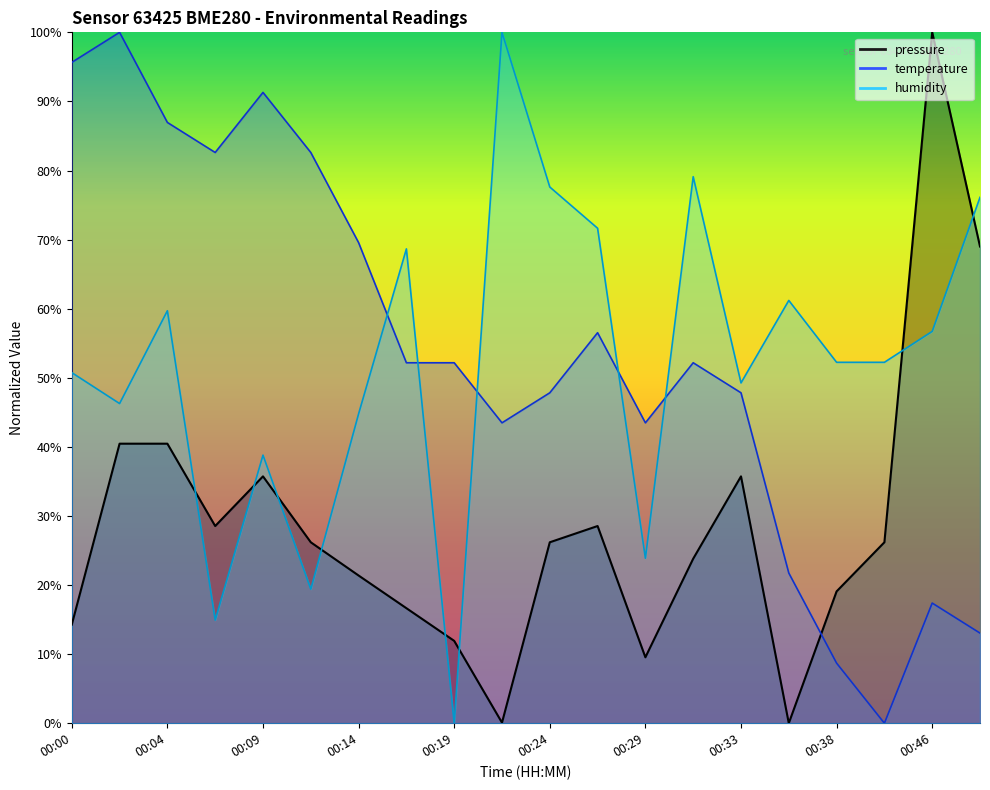

What is the total value across all series at 00:36?

82.9